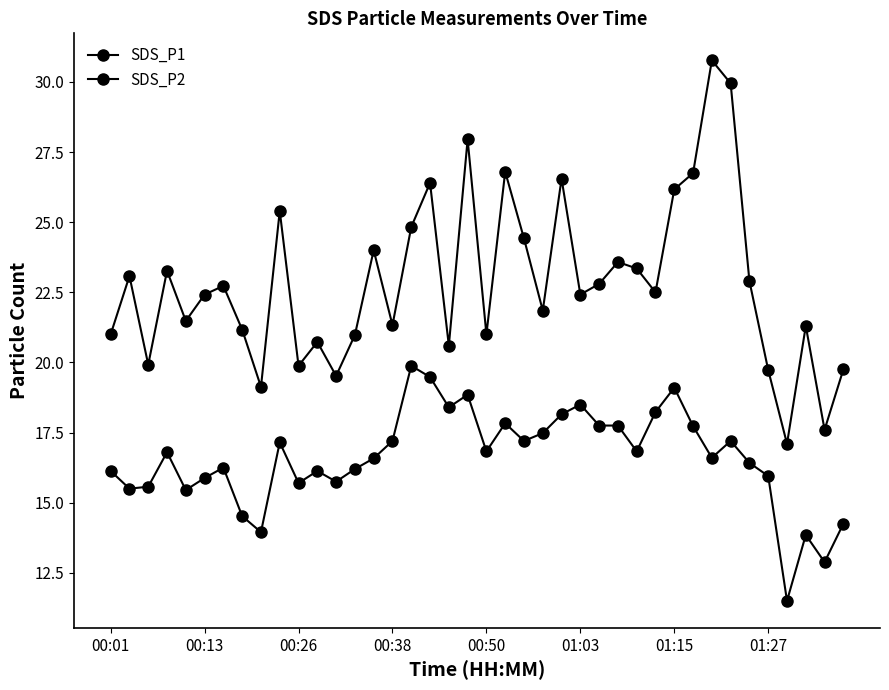

Is this an area chart (filled region under the line)?

No